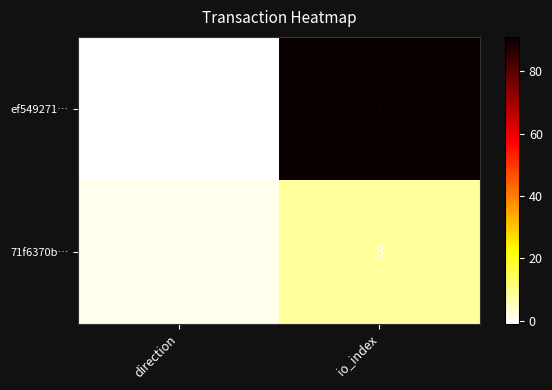

What is the sum of the 71f6370b… values at direction and io_index?

9